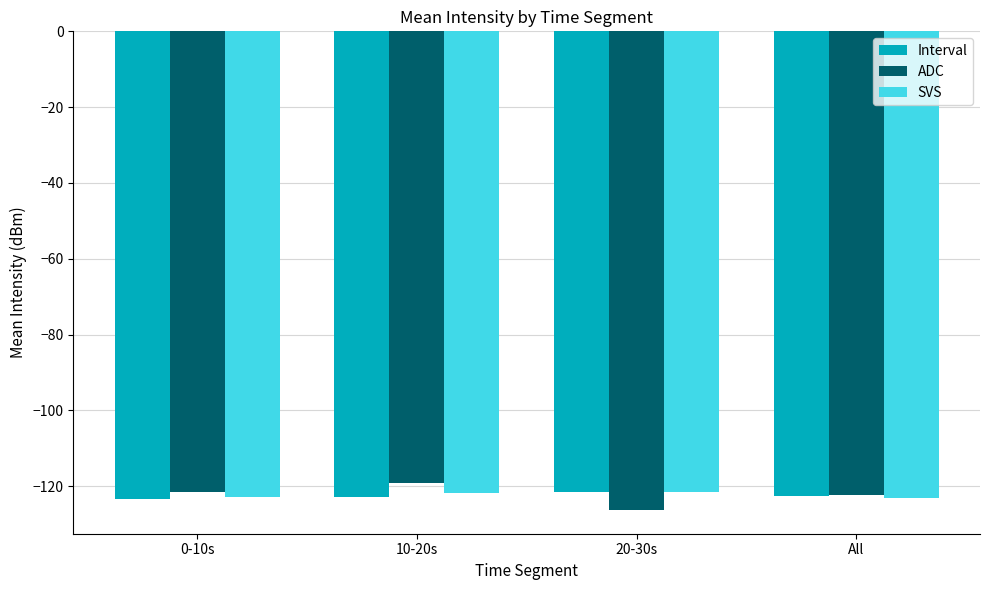

What is the difference between the second highest and second lowest values in the SVS series?

0.9